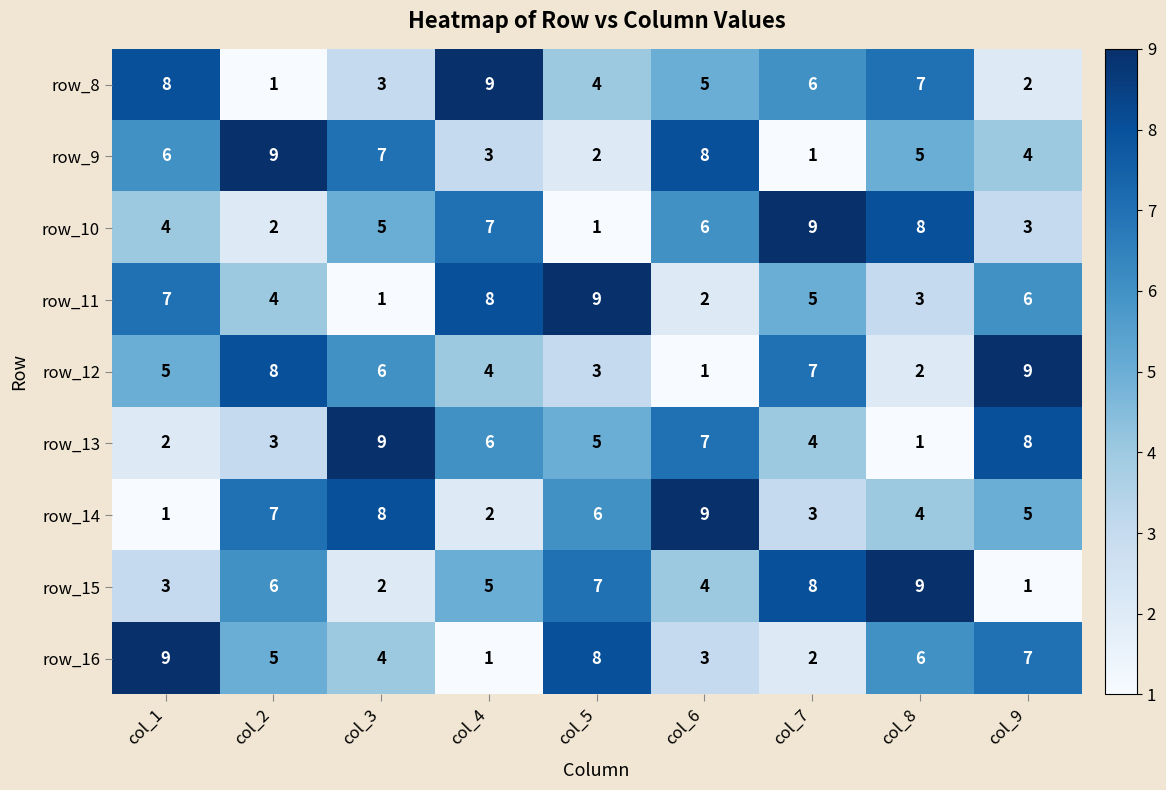

Which series changed the most between col_6 and col_7?

row_9